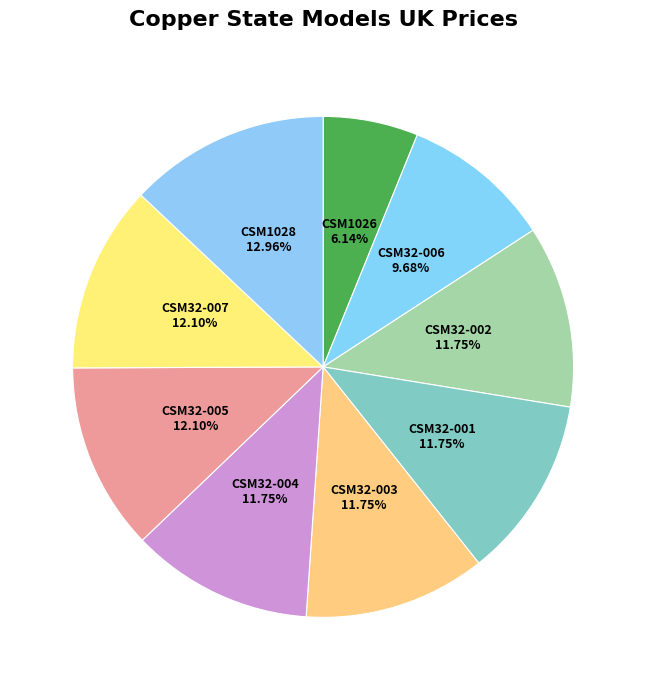

What is the ratio of the value at CSM1026 to the value at CSM32-007?

0.5